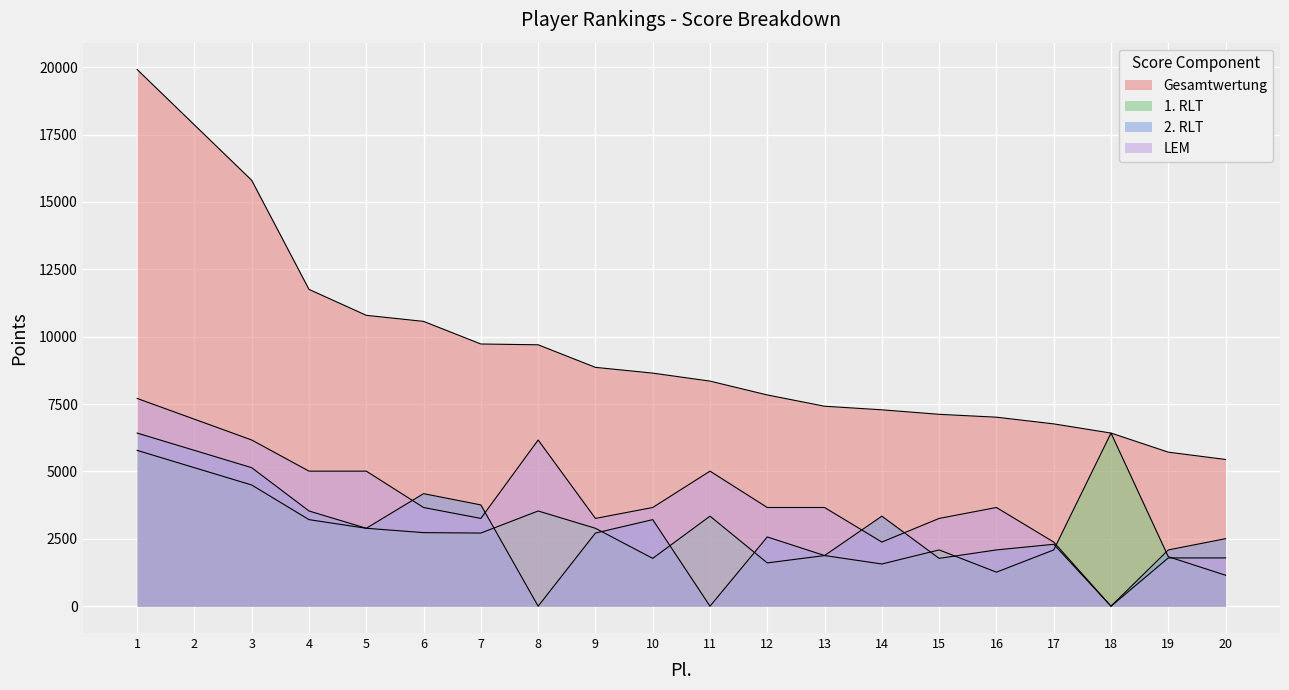

What is the value of the 1. RLT point at the 1st from the left?

5782